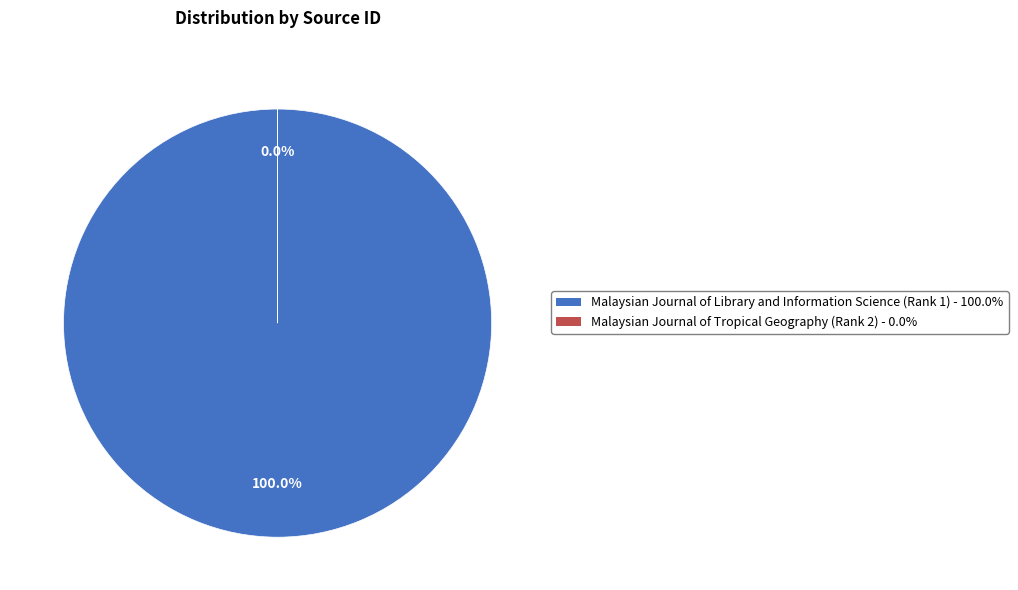

Is it true that Malaysian Journal of Tropical Geography (Rank 2) is 0% of the pie?

True